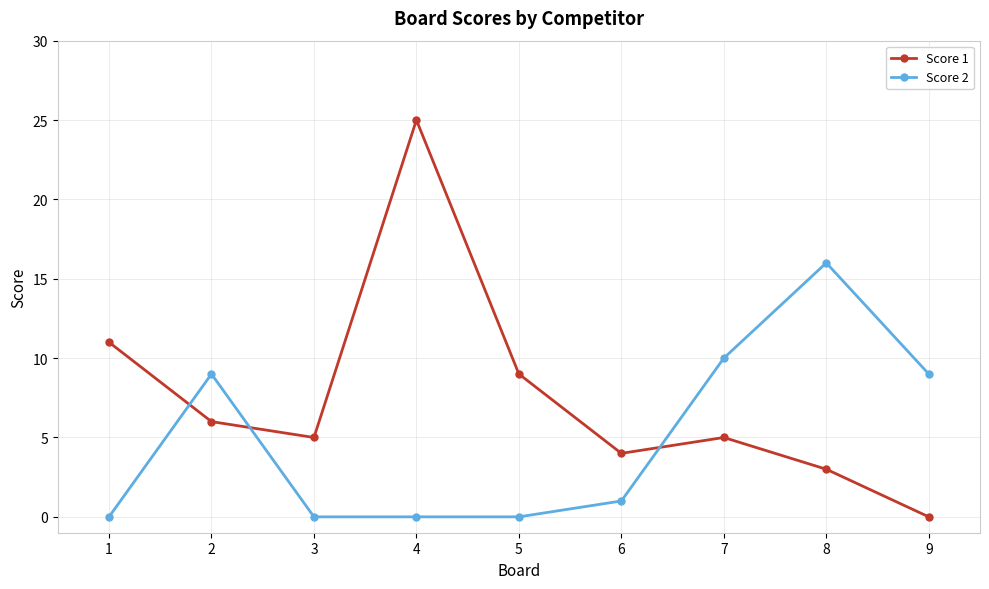

Is the value of Score 2 at 8 greater than the value of Score 1 at 8?

Yes